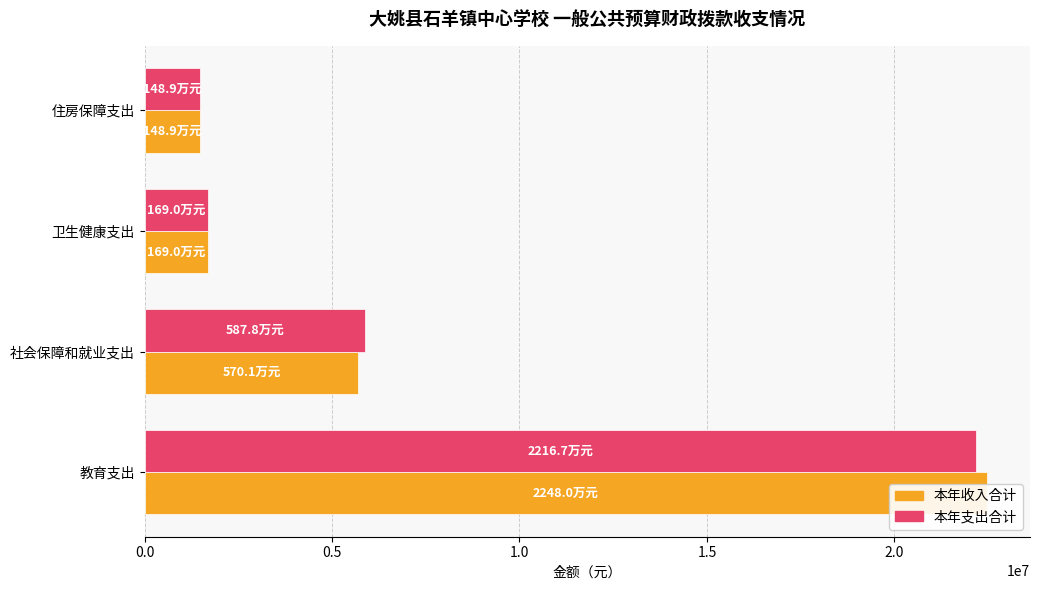

Which series changed the most between 卫生健康支出 and 住房保障支出?

本年收入合计